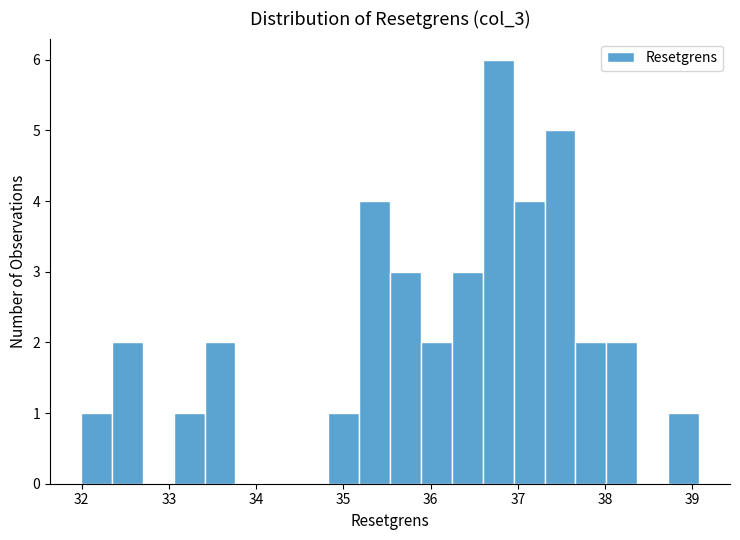

Around what value on the x-axis is the tallest bar? Give the approximate position of its centre, as read against the axis.

36.8